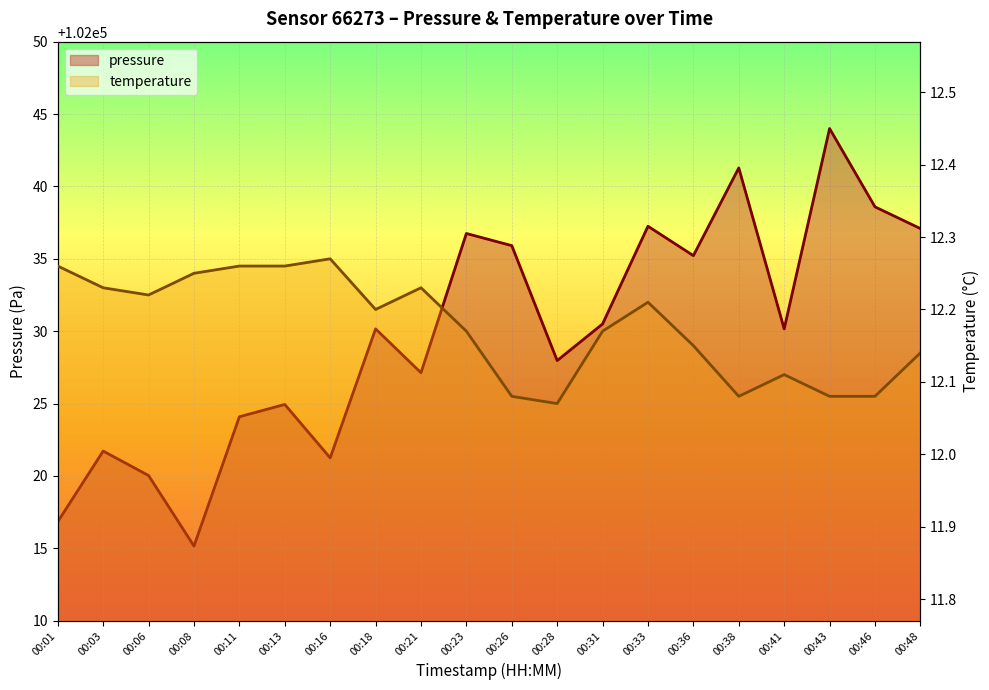

What is the difference between the second highest and second lowest values in the pressure series?

24.4